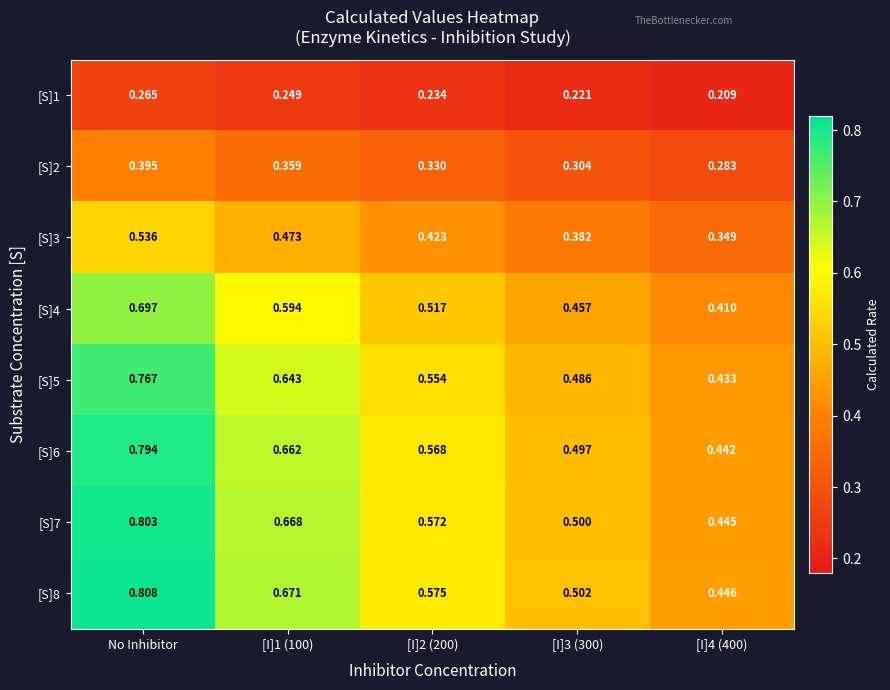

At how many categories does at least one series exceed 0?

5